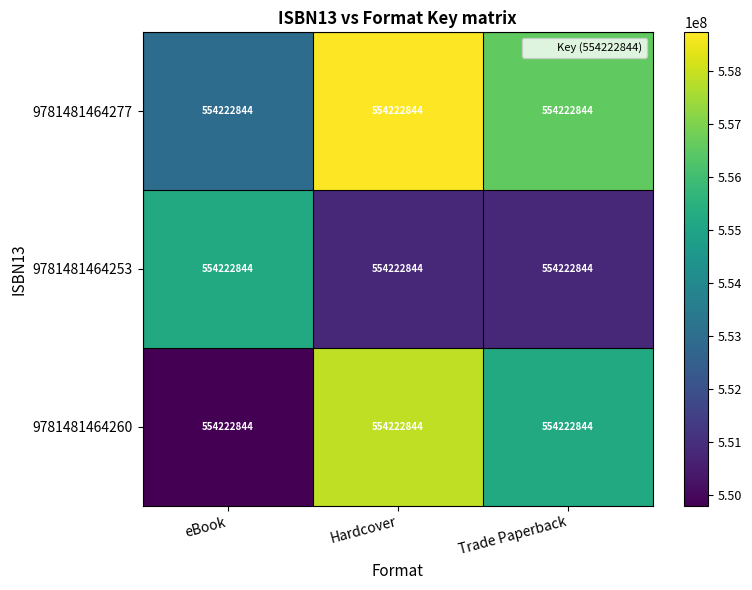

At which category is the sum across all series the highest?

Hardcover